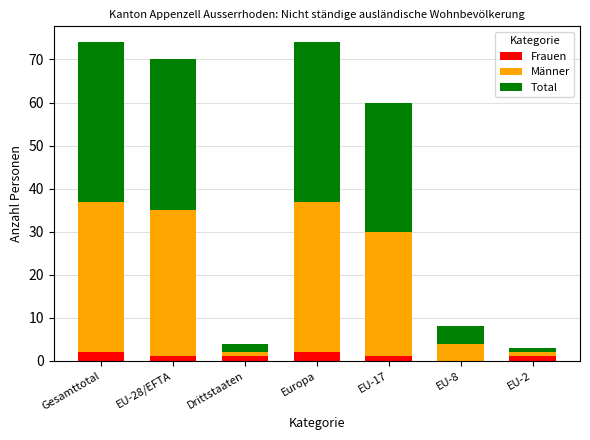

What is the total value across all series at Europa?

74